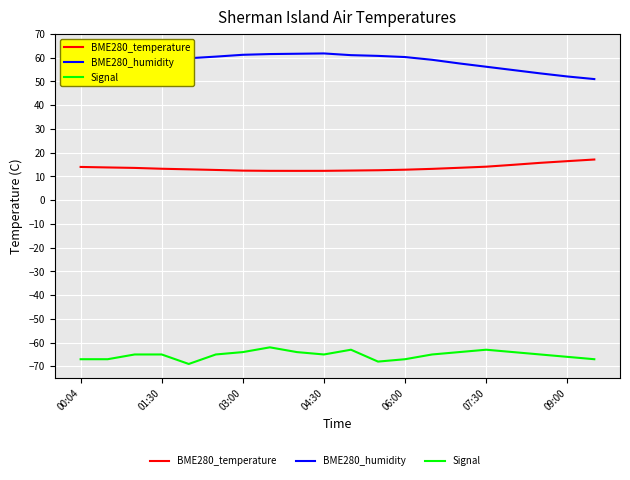

Which series has the largest total across all categories?

BME280_humidity